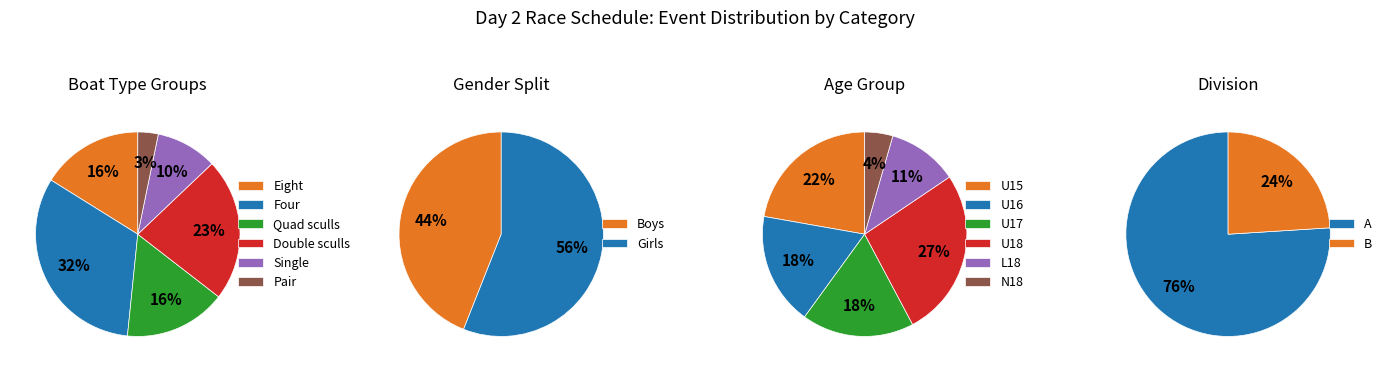

Between Girls and Boys, which is larger?

Girls